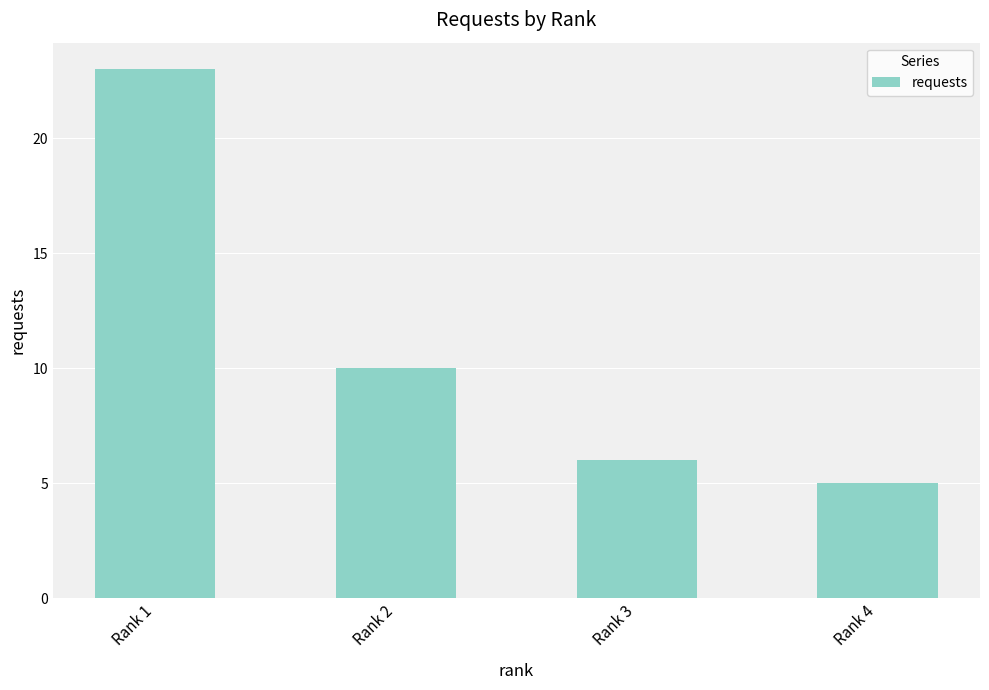

What is the smallest value displayed?

5